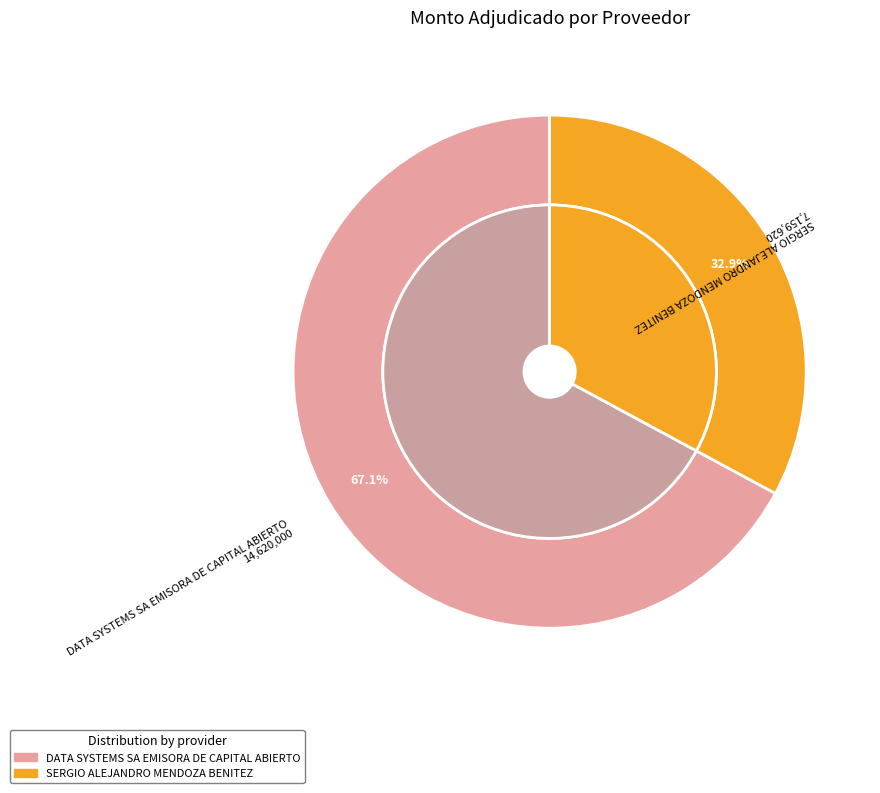

Between DATA SYSTEMS SA EMISORA DE CAPITAL ABIERTO and SERGIO ALEJANDRO MENDOZA BENITEZ, which is larger?

DATA SYSTEMS SA EMISORA DE CAPITAL ABIERTO